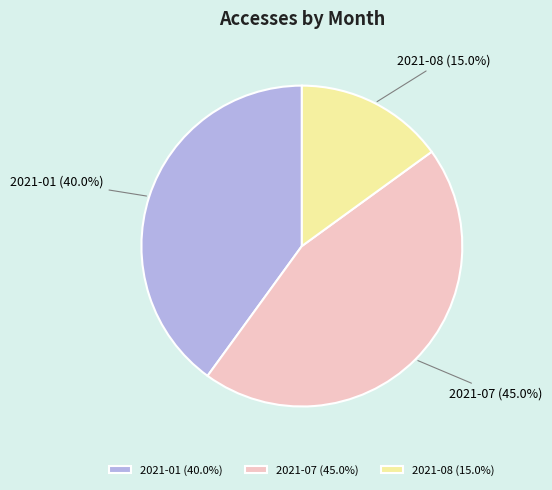

How many slices are in this pie chart?

3